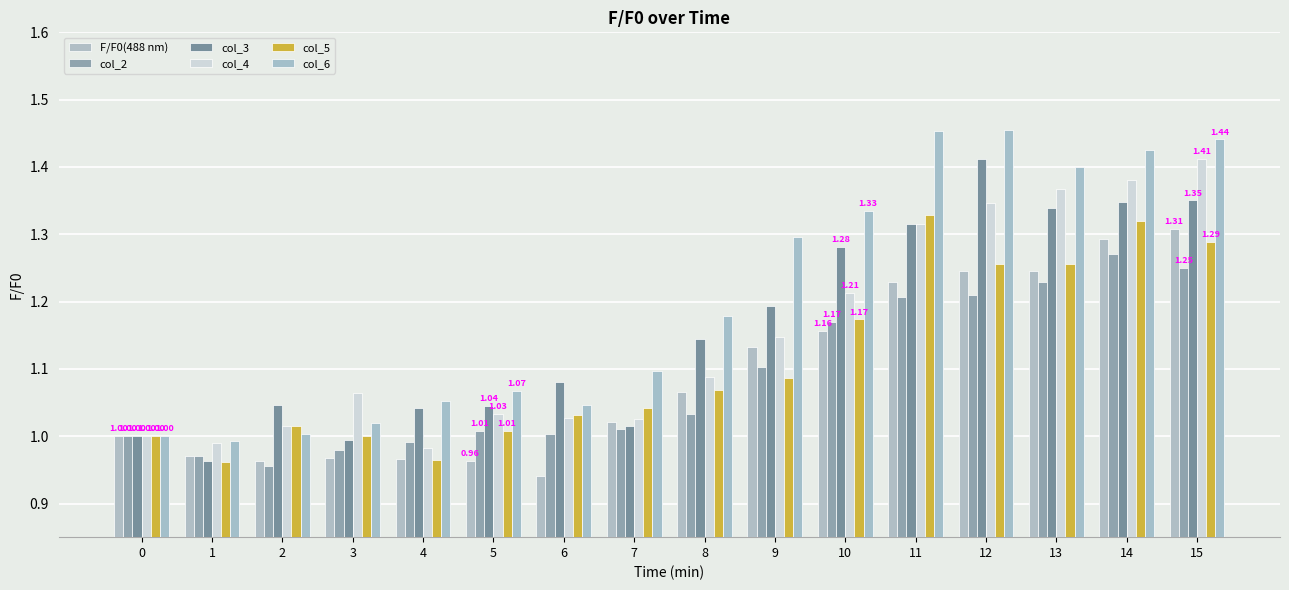

List the labels in order of col_3 value, largest first.

12, 15, 14, 13, 11, 10, 9, 8, 6, 2, 5, 4, 7, 0, 3, 1